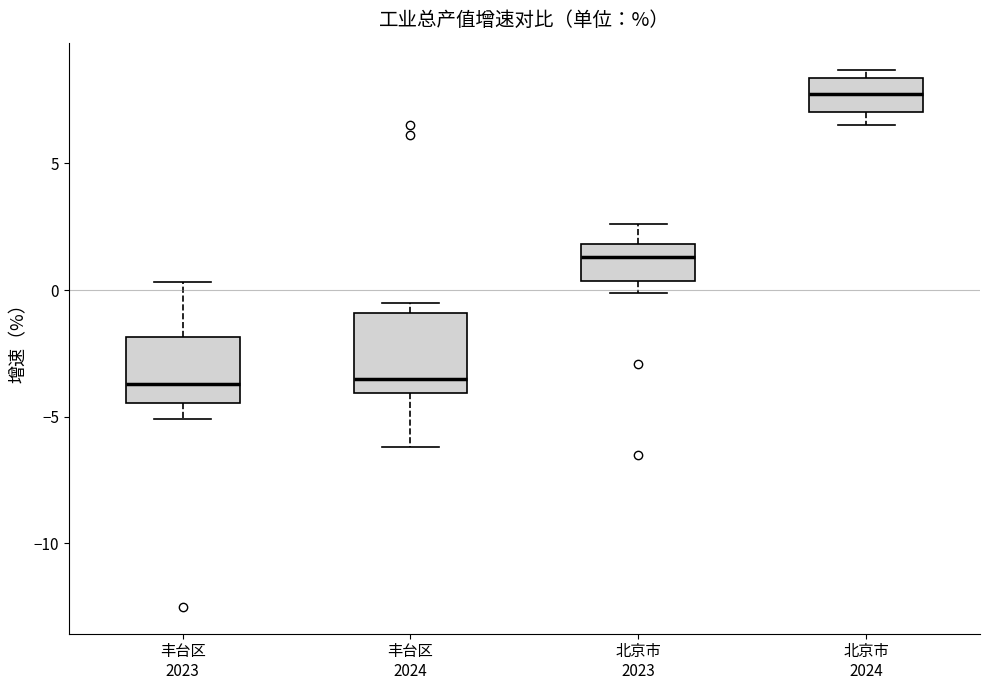

Comparing the boxes themselves (not the whiskers), which one is the tallest?

丰台区 2024